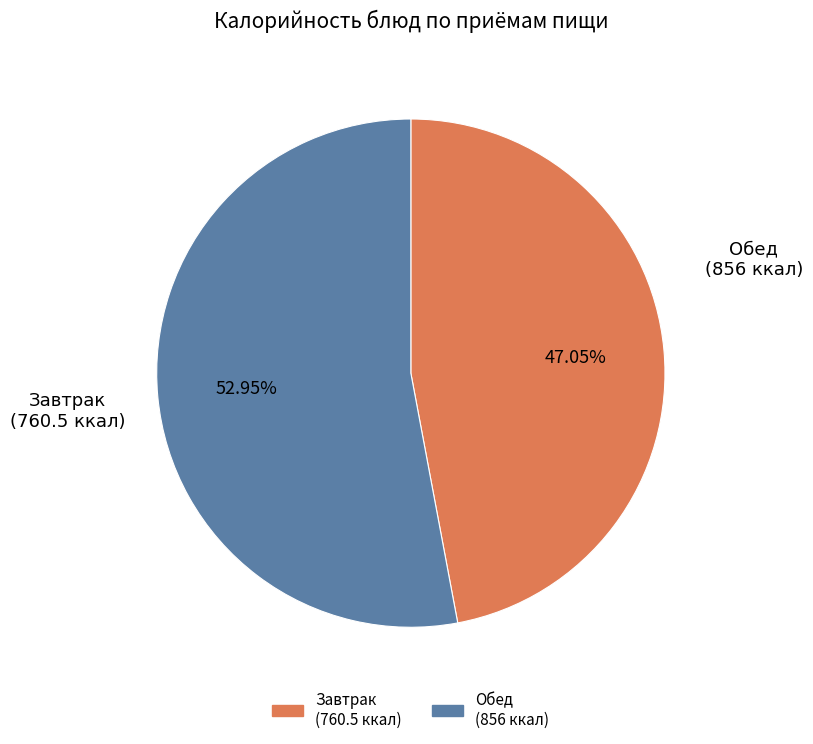

Is there a majority slice in this chart?

Yes